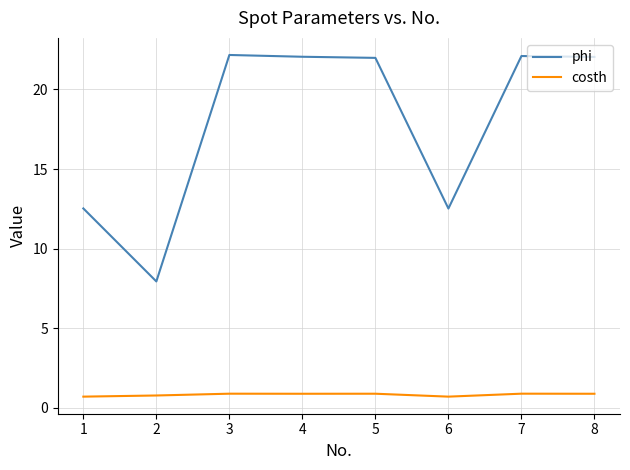

True or false: costh and phi cross at least once.

False